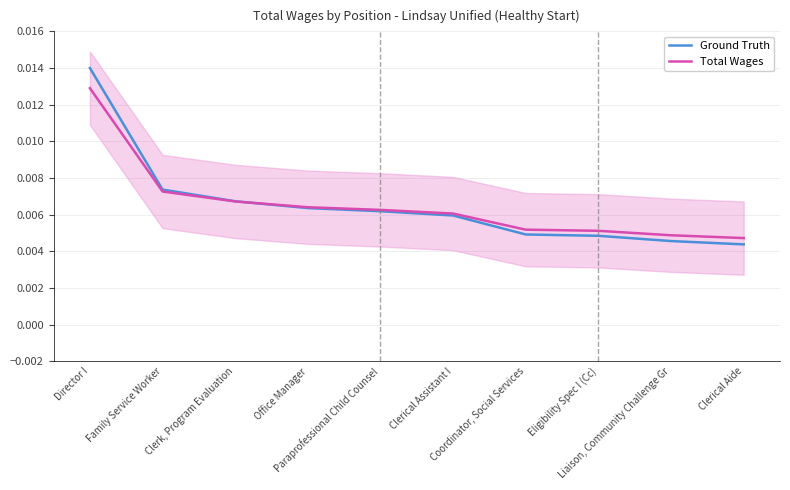

At which category does the chart reach its peak across all series?

Director I